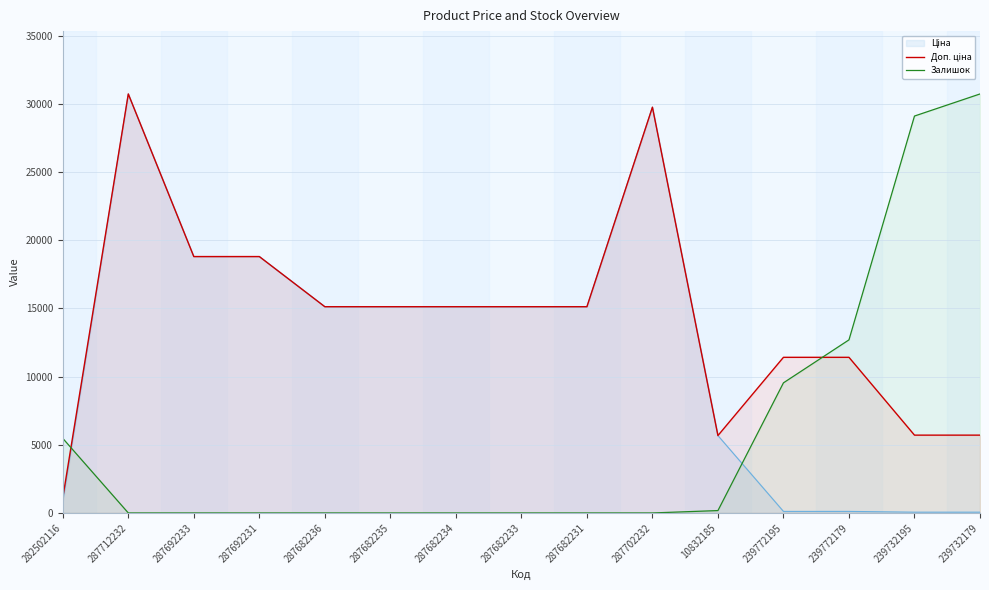

How many times do Залишок and Доп. ціна cross each other?

2